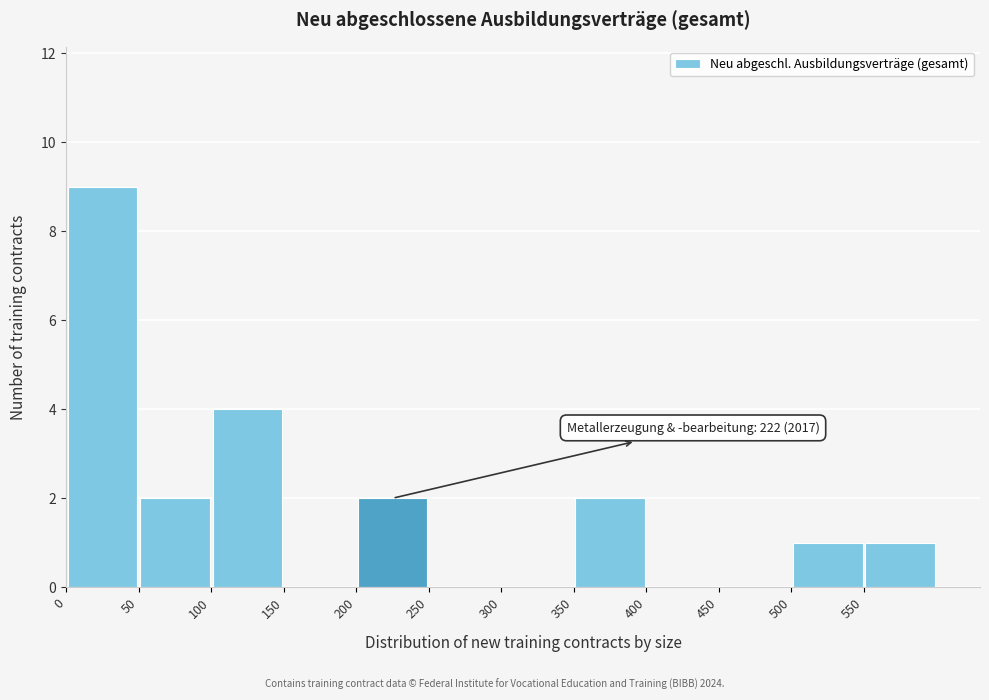

Over which range of the x-axis is the bar tallest?

0 to 50